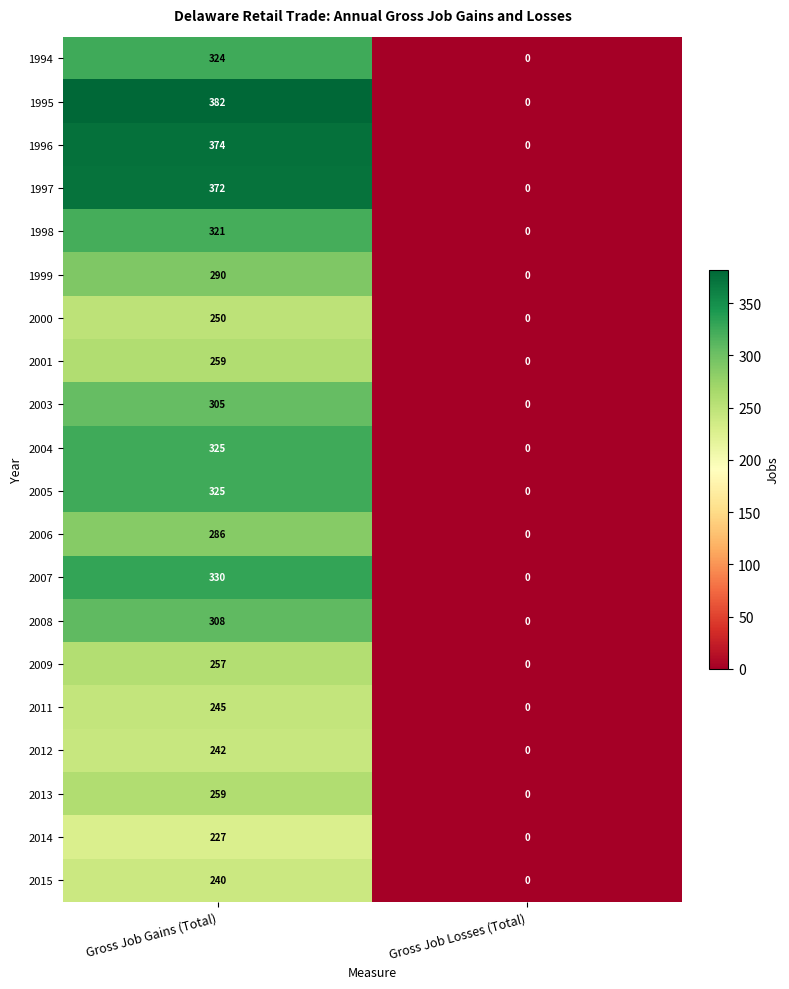

List the labels in order of 1998 value, largest first.

Gross Job Gains (Total), Gross Job Losses (Total)